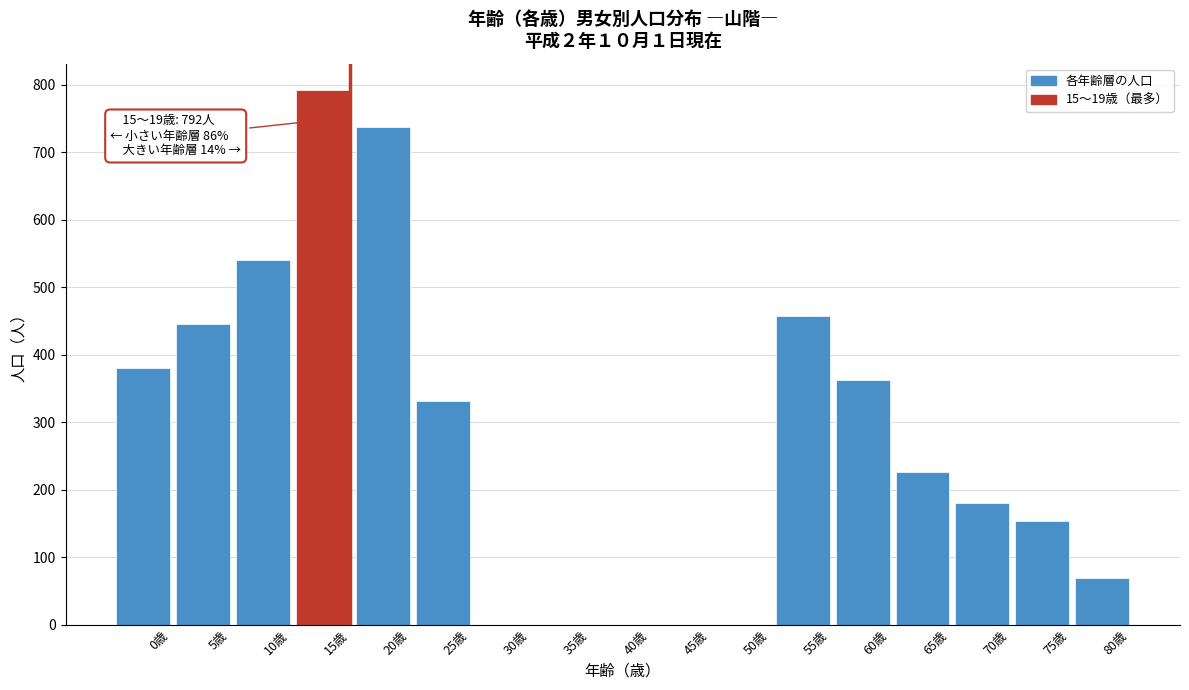

Reading left to right, what are all the values shown in this chart?

0歳=380	5歳=446	10歳=540	15歳=792	20歳=738	25歳=331	30歳=0	35歳=0	40歳=0	45歳=0	50歳=0	55歳=457	60歳=362	65歳=226	70歳=181	75歳=154	80歳=69